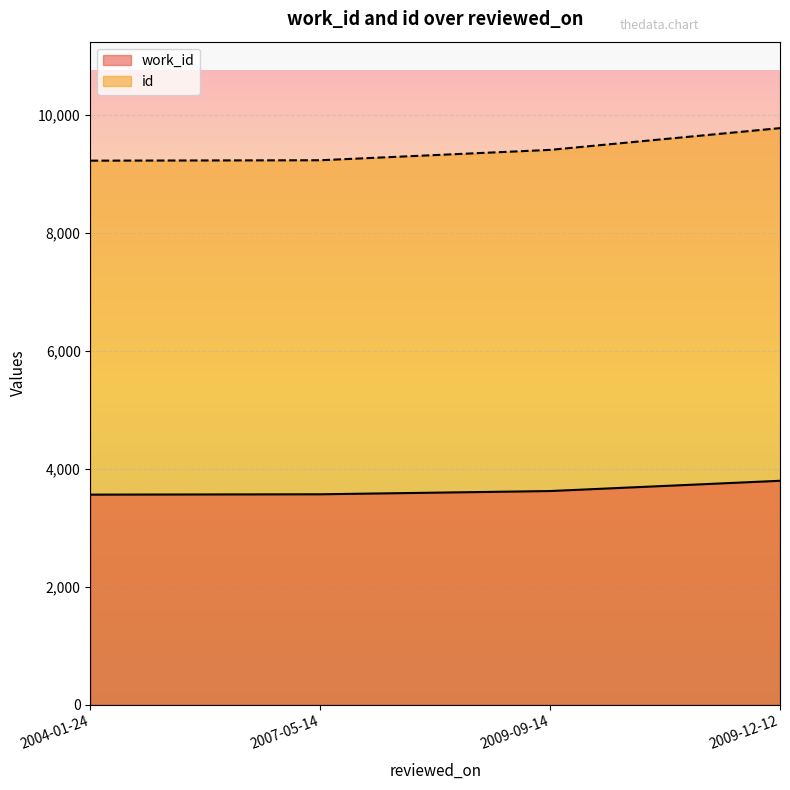

At 2004-01-24, list the series in order from smallest to largest.

work_id, id